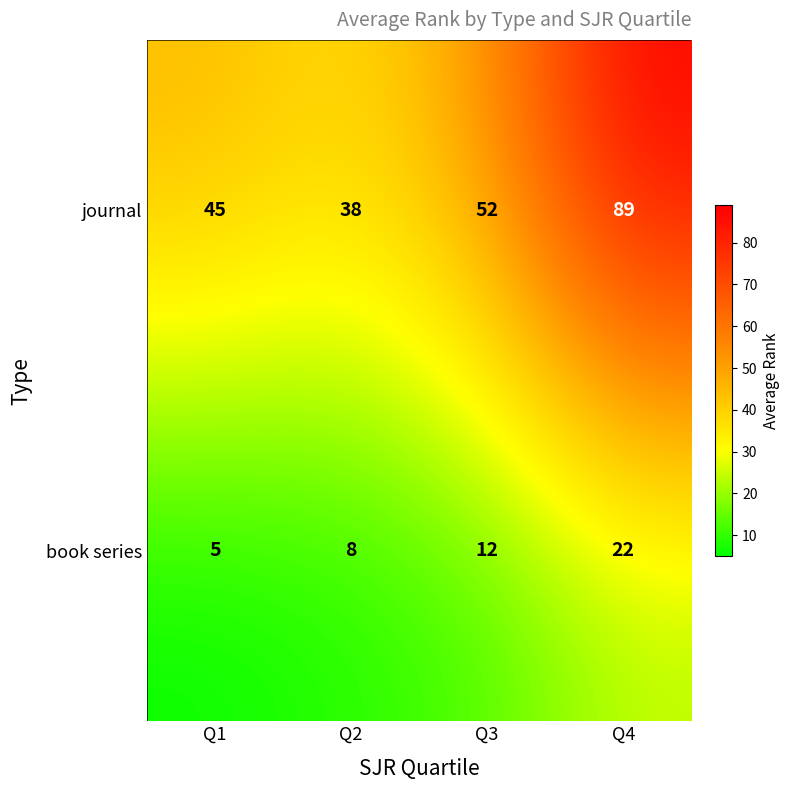

Rank the series by their maximum value, from highest to lowest.

journal, book series